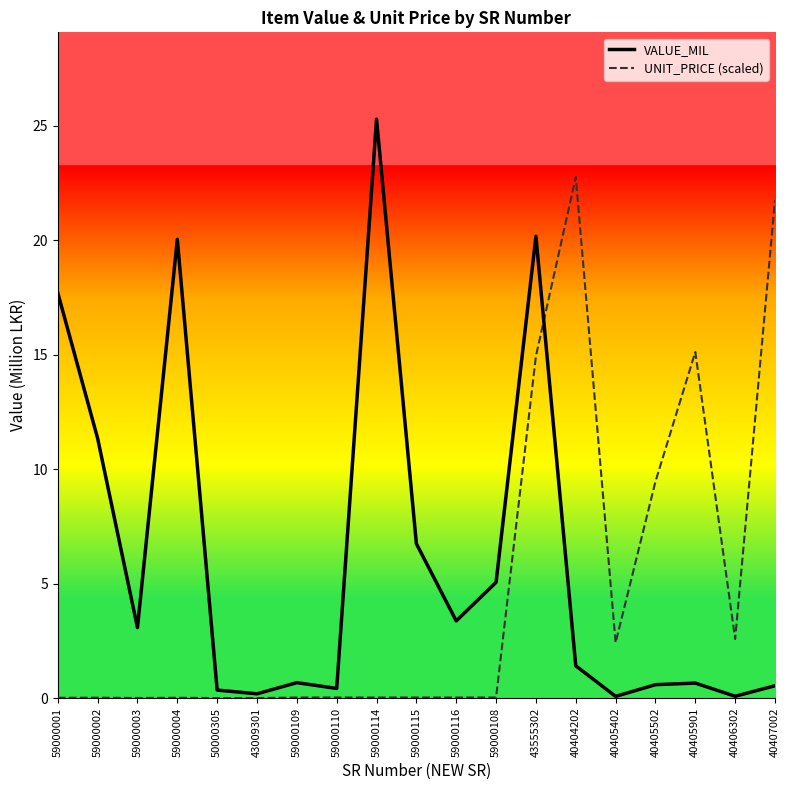

Is this an area chart (filled region under the line)?

No